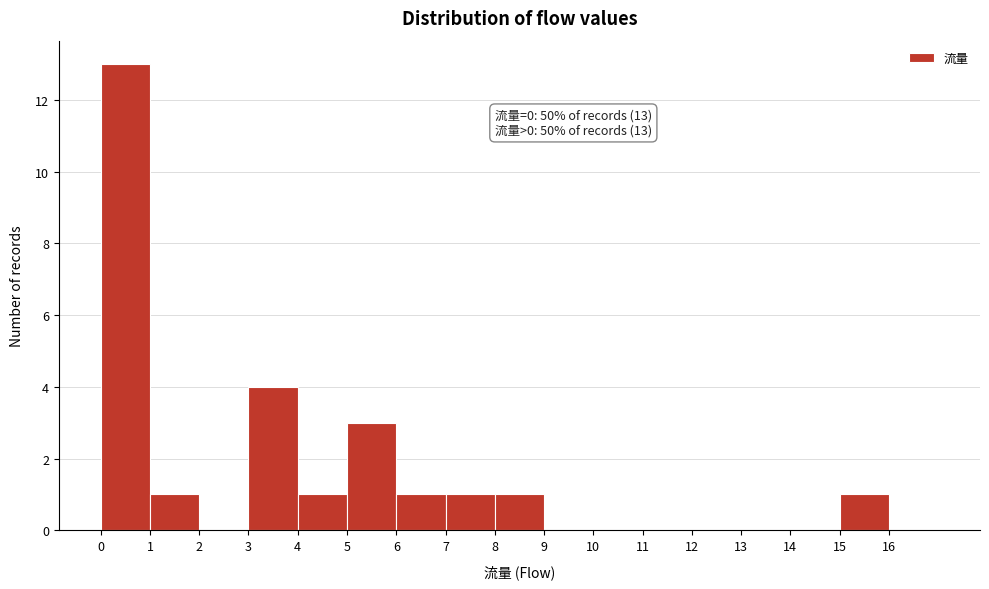

Over which range of the x-axis is the bar tallest?

0 to 1